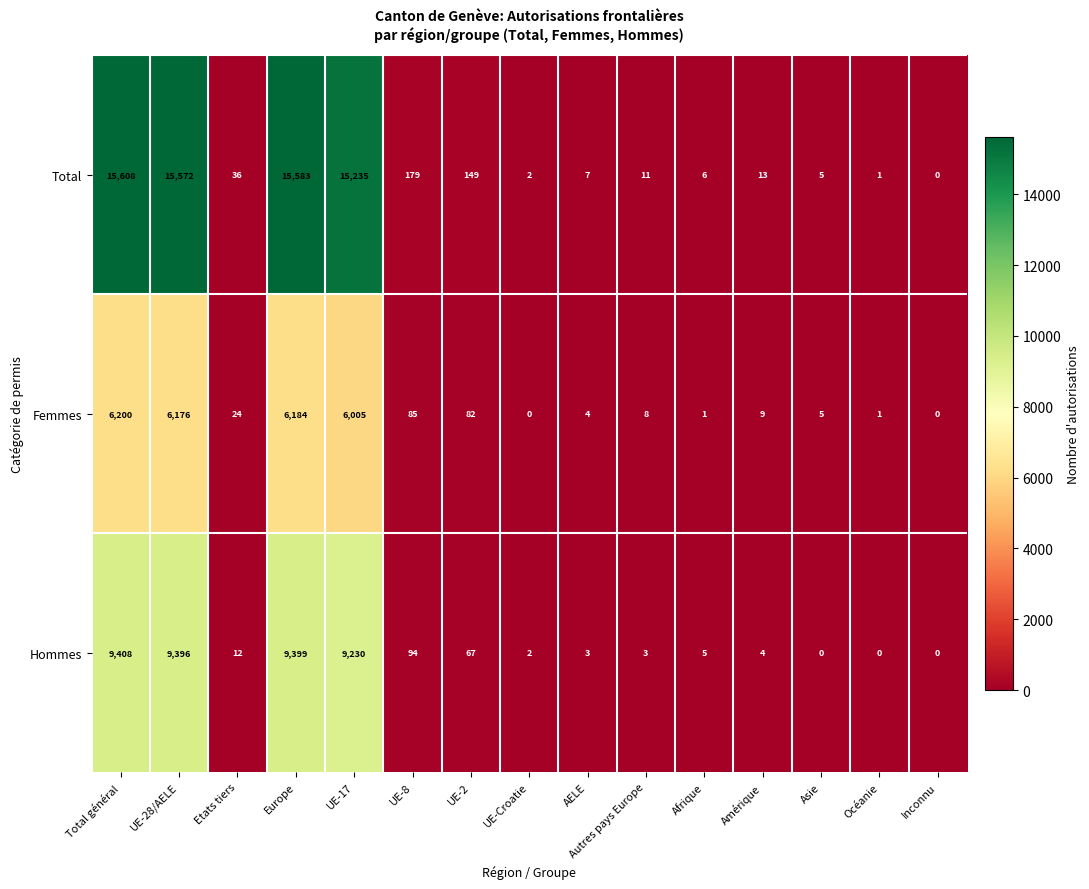

How many series are shown in this chart?

3